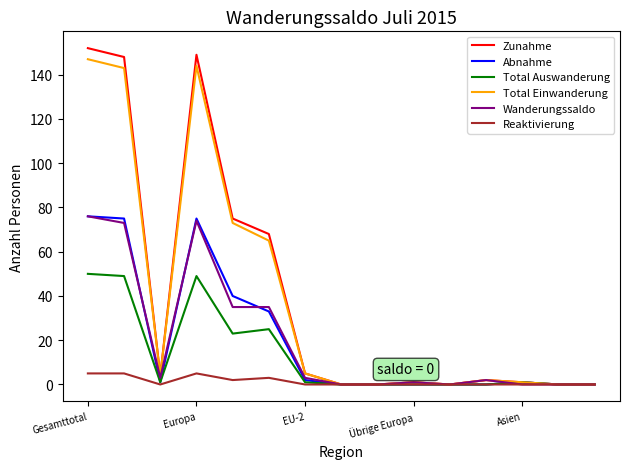

Which series has the largest range (max minus min)?

Zunahme